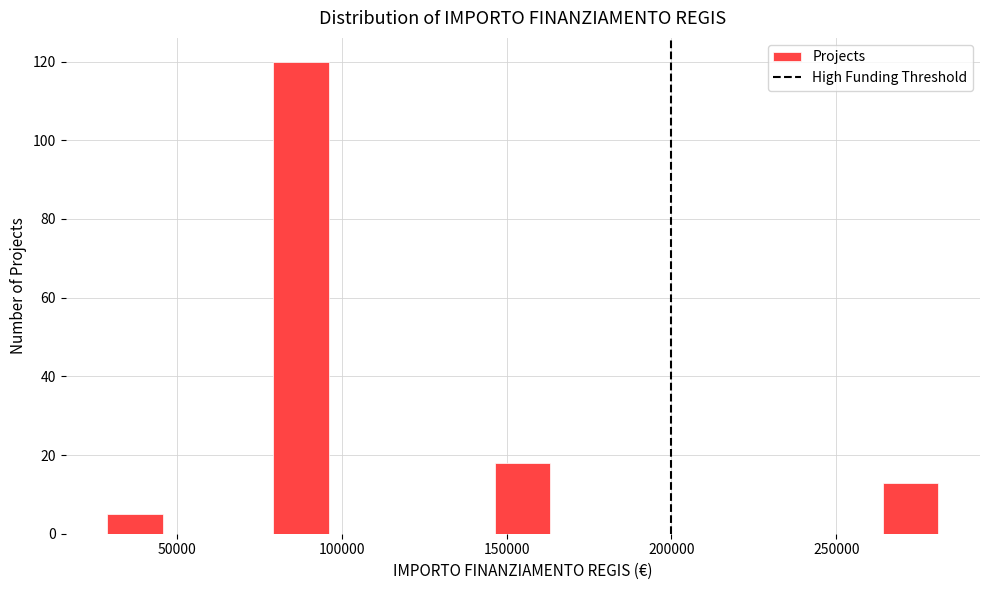

Read against the x-axis, roughly where is the centre of the tallest bar?

90000